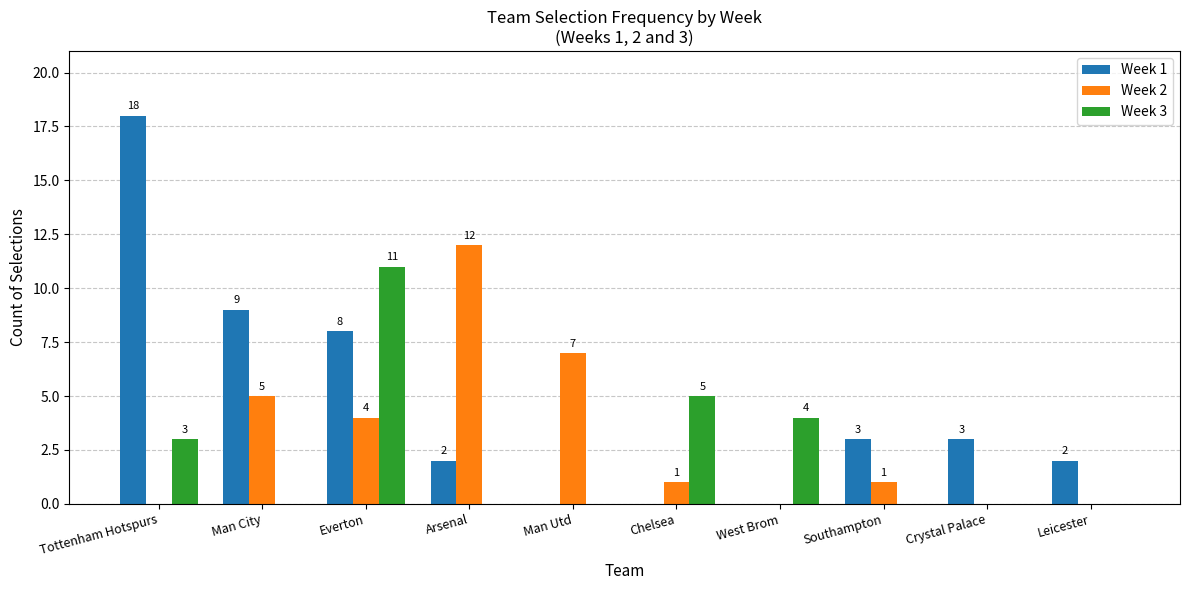

How many values in Week 2 are above zero?

6